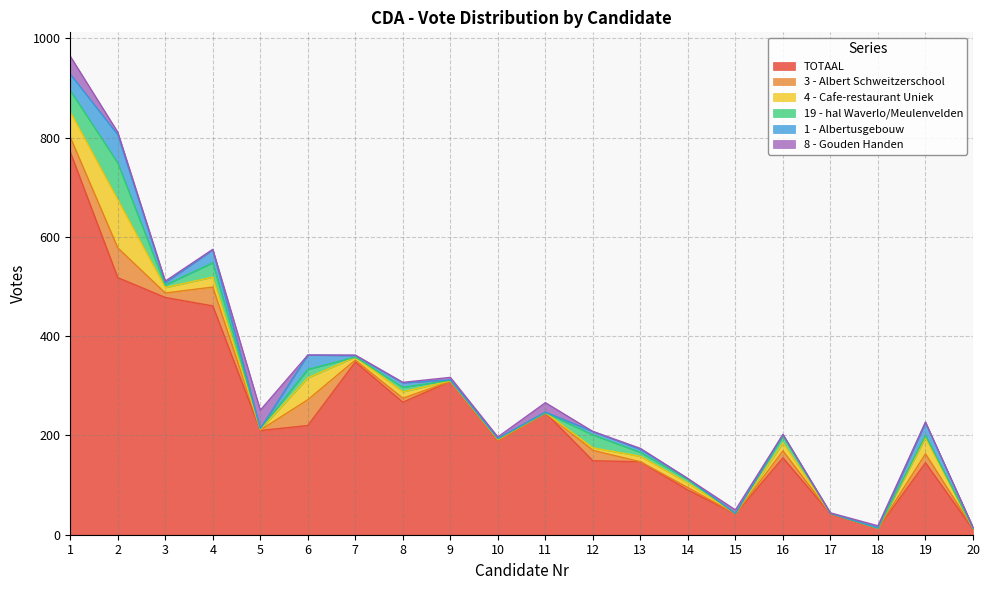

How many times do 3 - Albert Schweitzerschool and 4 - Cafe-restaurant Uniek cross each other?

5